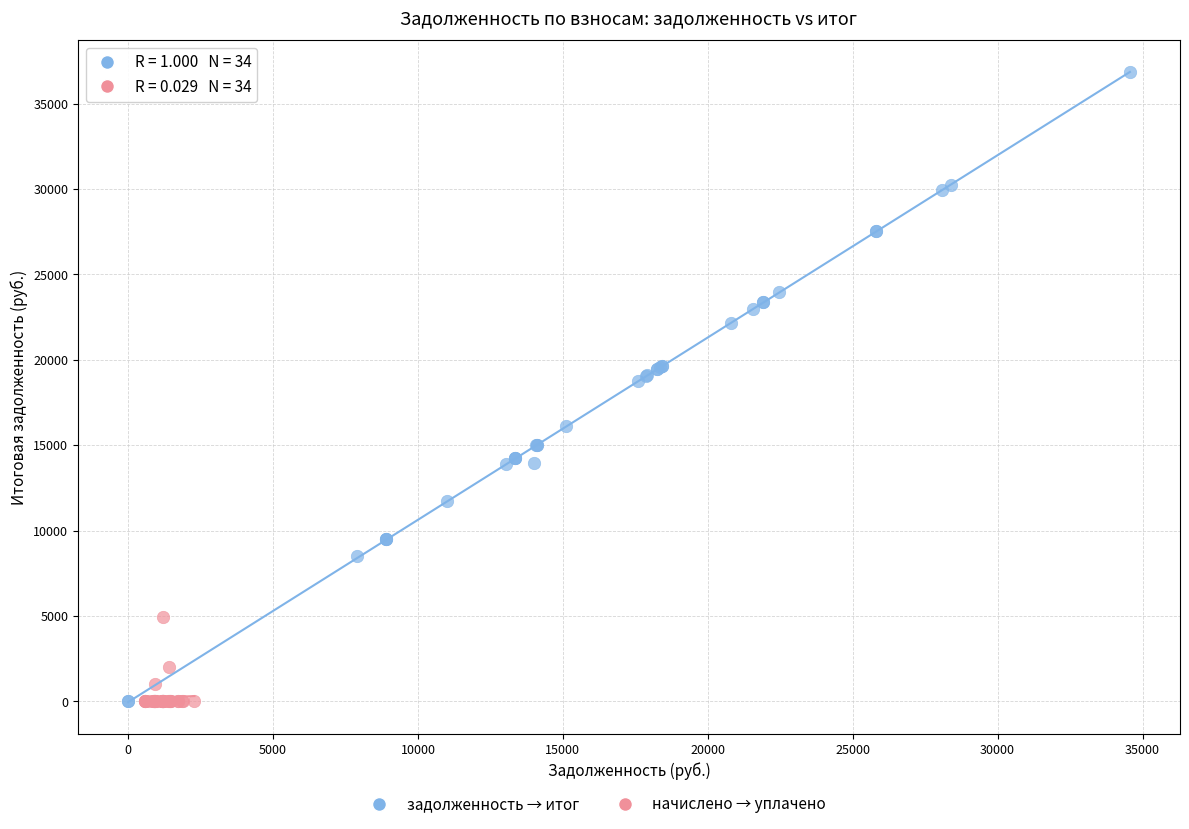

Which series has the largest Y range (max minus min)?

задолженность → итог